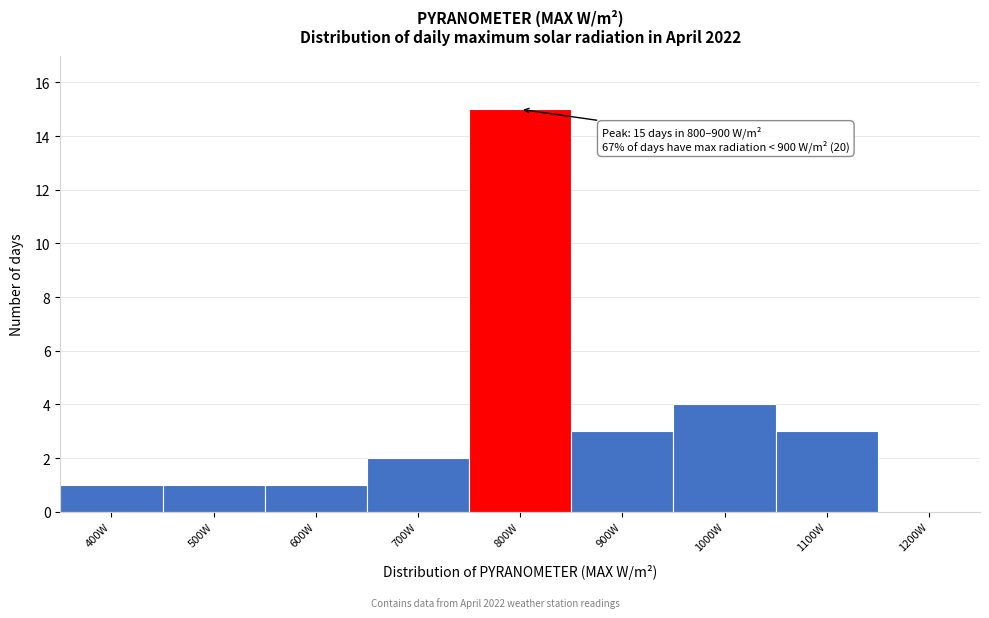

Reading left to right, extract all data points from this chart.

400W=1	500W=1	600W=1	700W=2	800W=15	900W=3	1000W=4	1100W=3	1200W=0